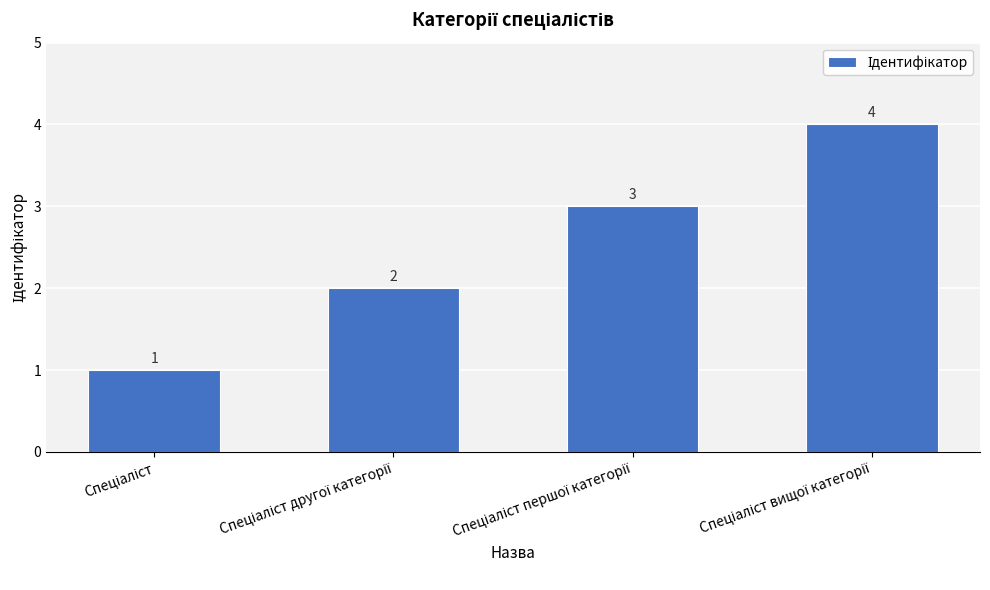

What is the value of the 1st bar from the left?

1